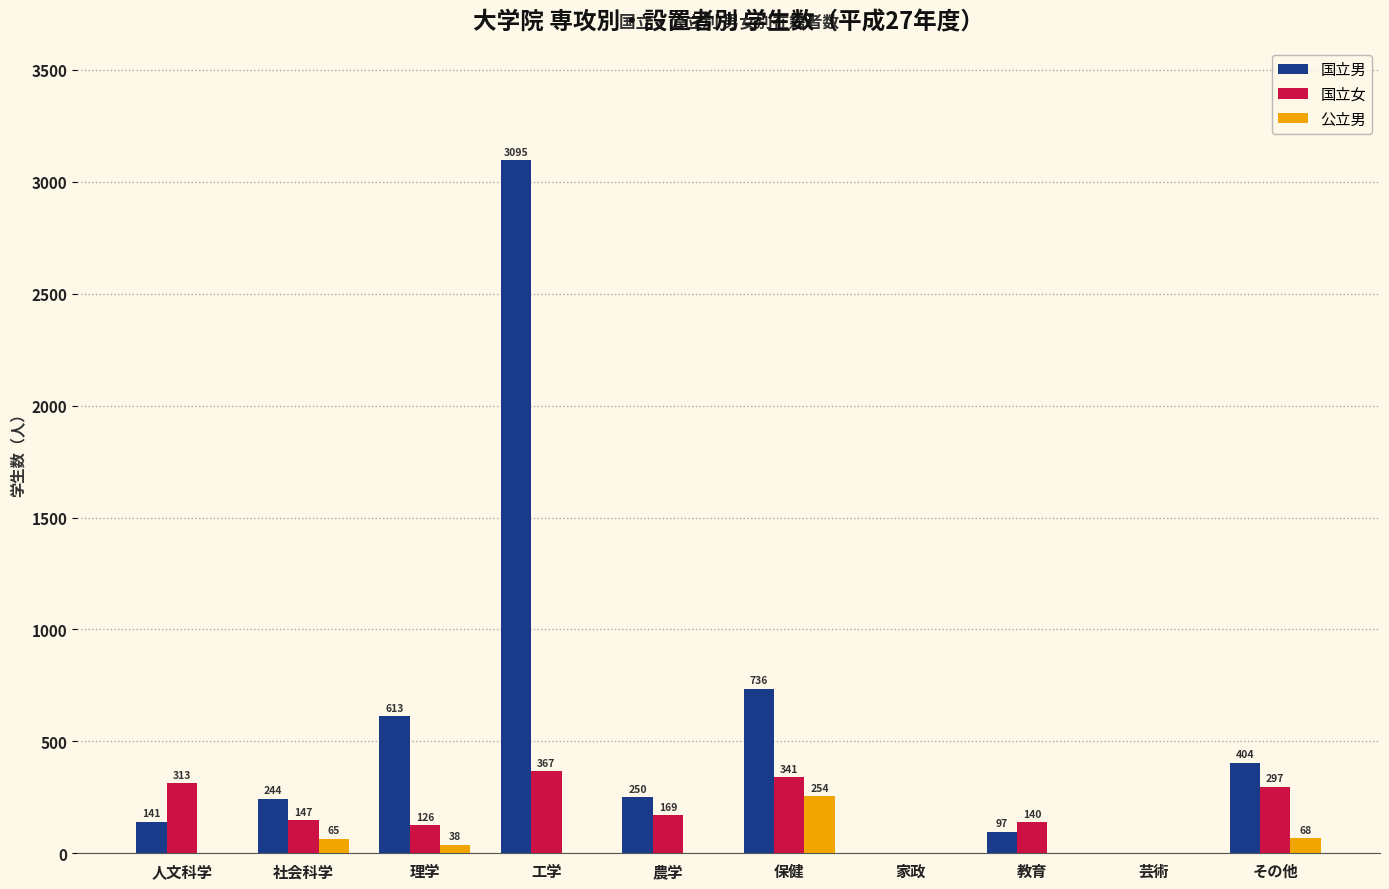

What is the spread (max minus min) of values at 農学?

250